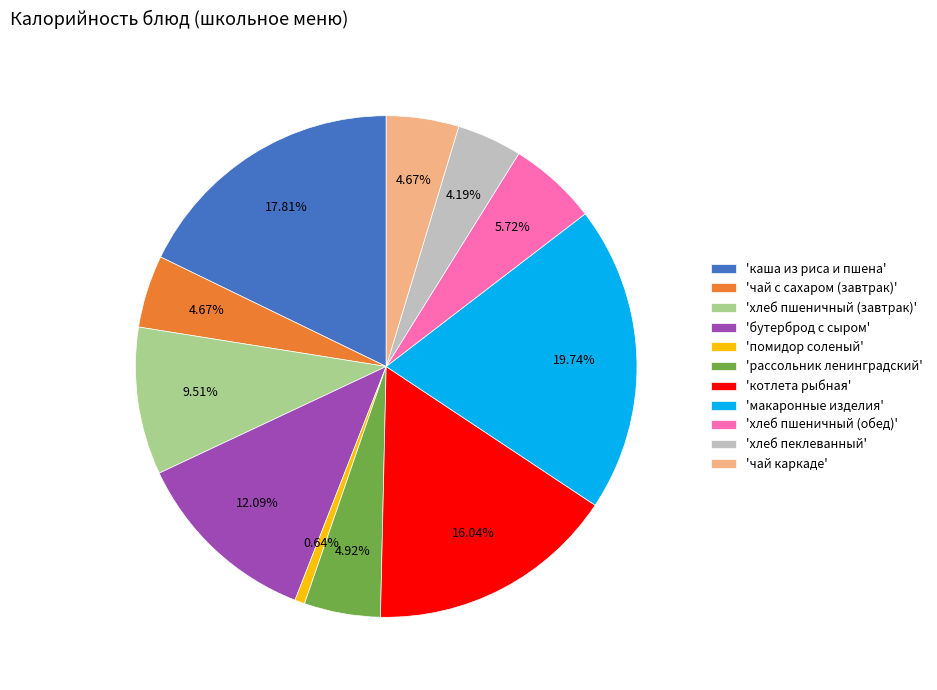

Does any single category account for the majority?

No